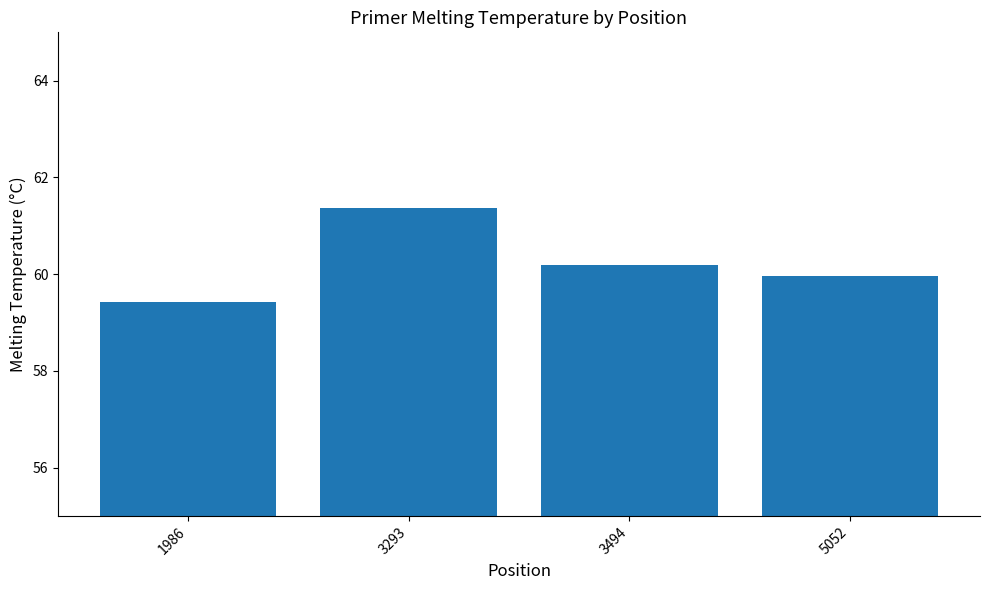

What is the value of the 4th bar from the left?

60.0